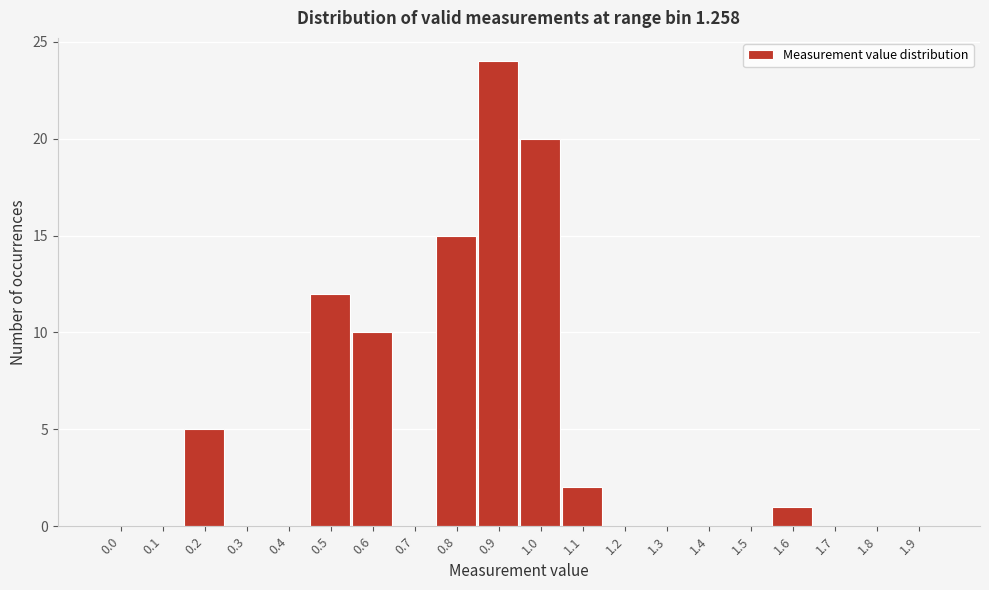

Reading left to right, extract all data points from this chart.

0.0=0	0.1=0	0.2=5	0.3=0	0.4=0	0.5=12	0.6=10	0.7=0	0.8=15	0.9=24	1.0=20	1.1=2	1.2=0	1.3=0	1.4=0	1.5=0	1.6=1	1.7=0	1.8=0	1.9=0